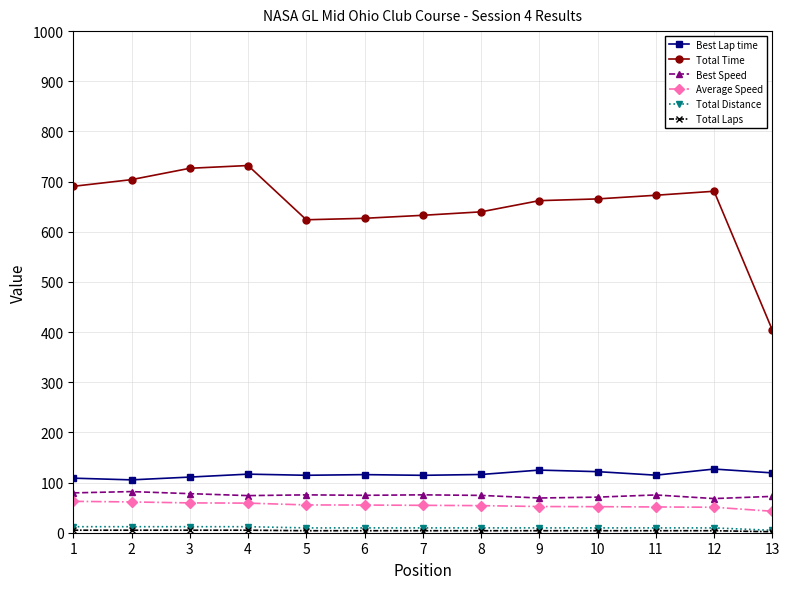

How many lines are shown in the chart?

6